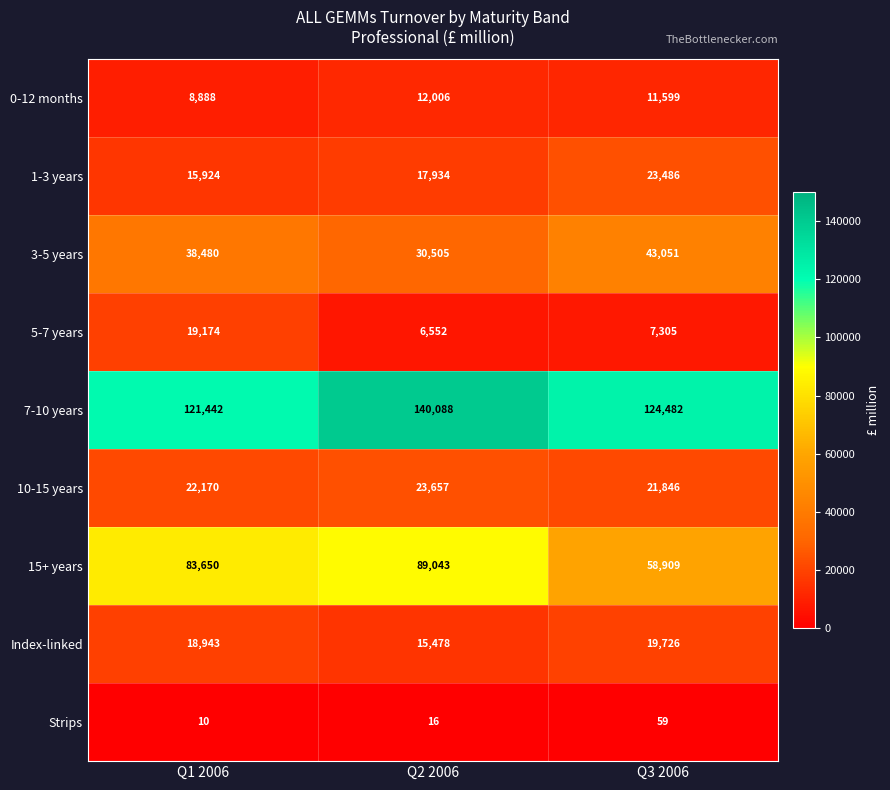

Which category has the lowest value across all series?

Q1 2006